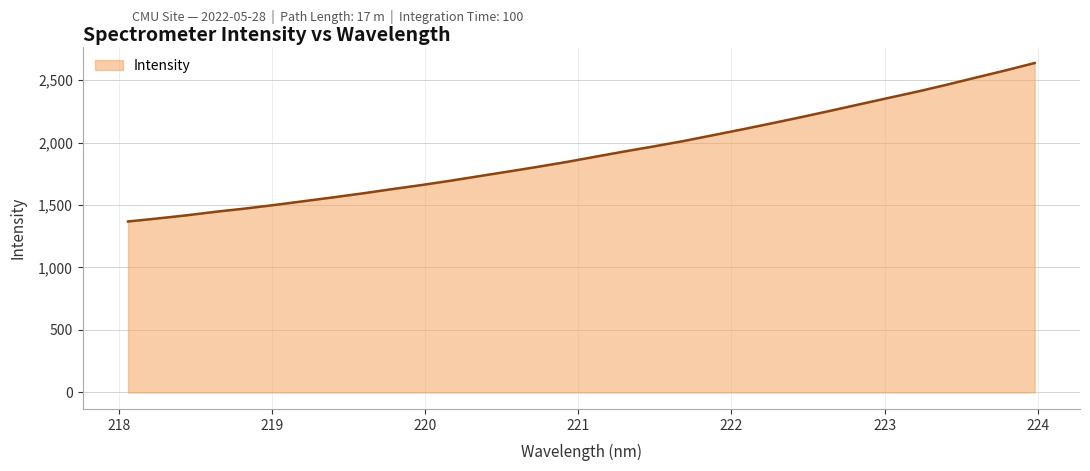

What is the difference between the maximum and minimum values?

1267.9